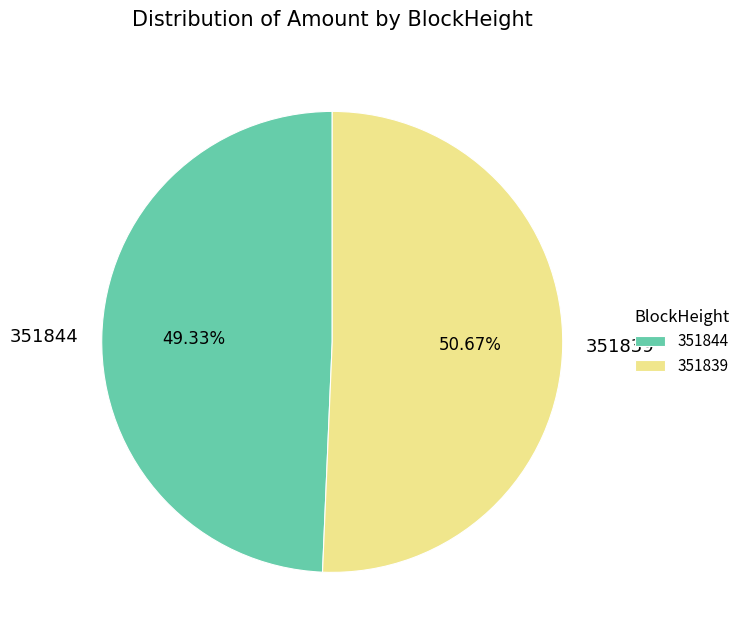

Which slice is the smallest?

351844